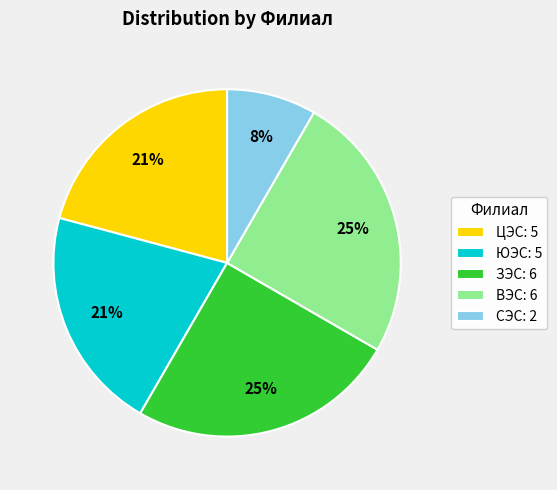

Is it true that ЗЭС is 36% of the pie?

False